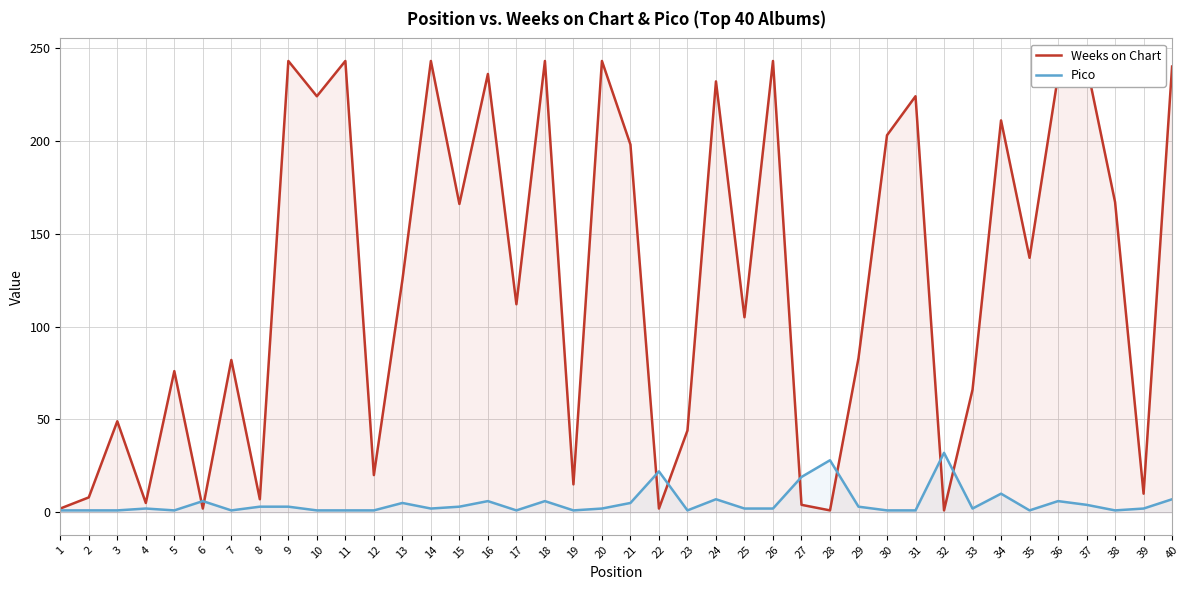

How many intersections are there between Weeks on Chart and Pico?

8